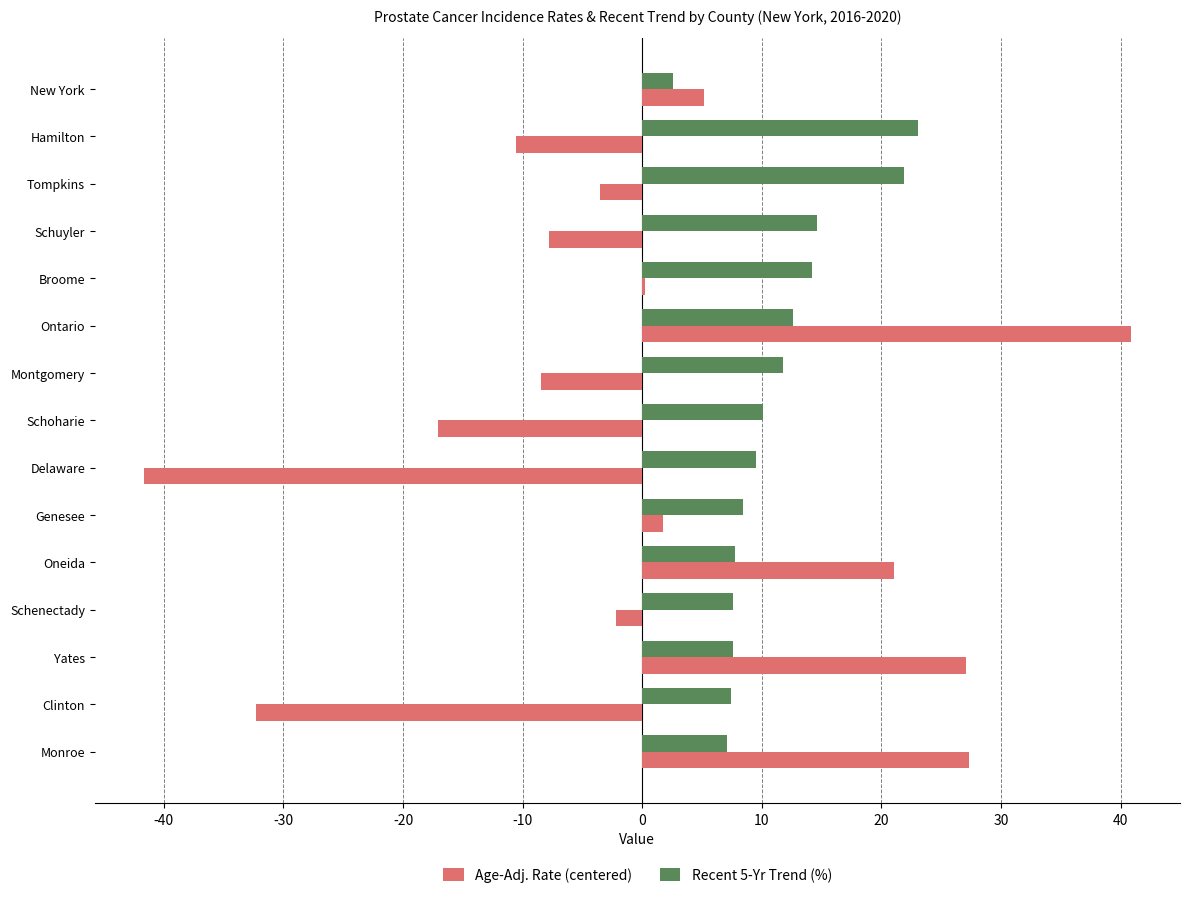

The Recent 5-Yr Trend (%) series shows 9.5 at Delaware. True or false?

True